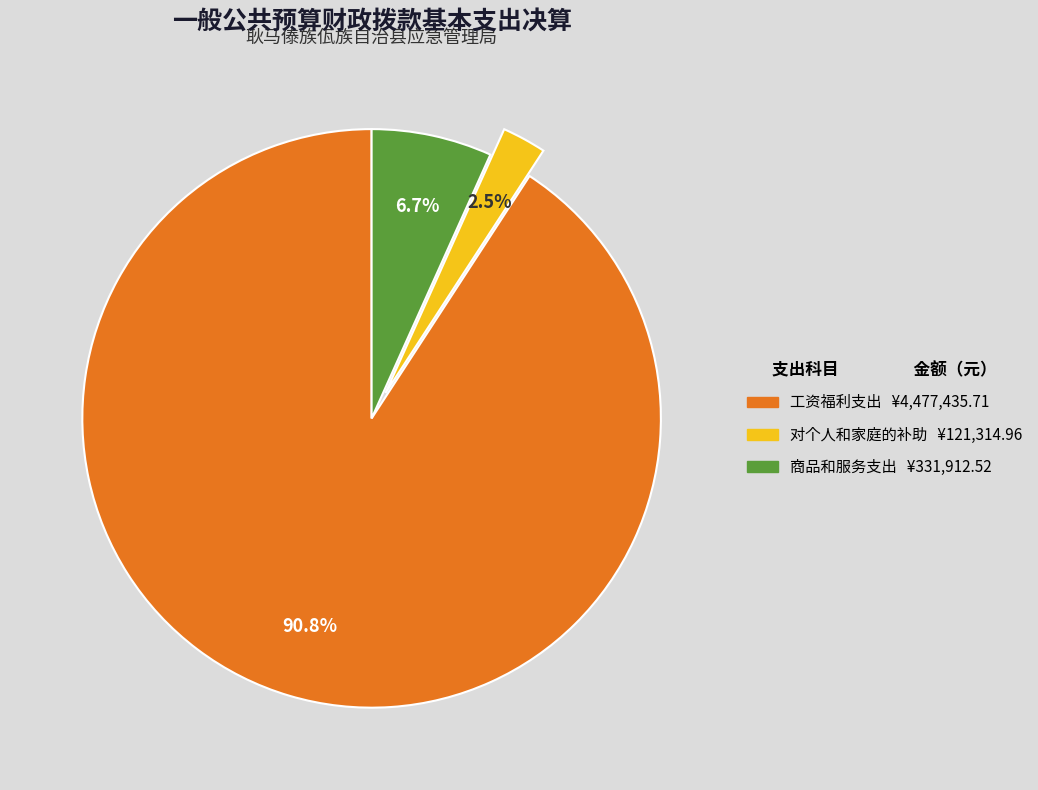

How many segments does this pie chart have?

3